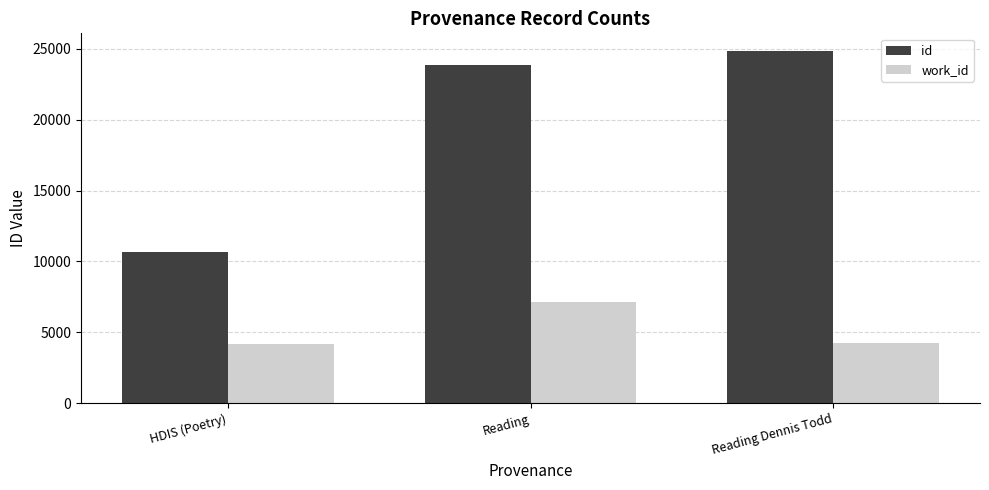

What is the average value of the work_id series?

5171